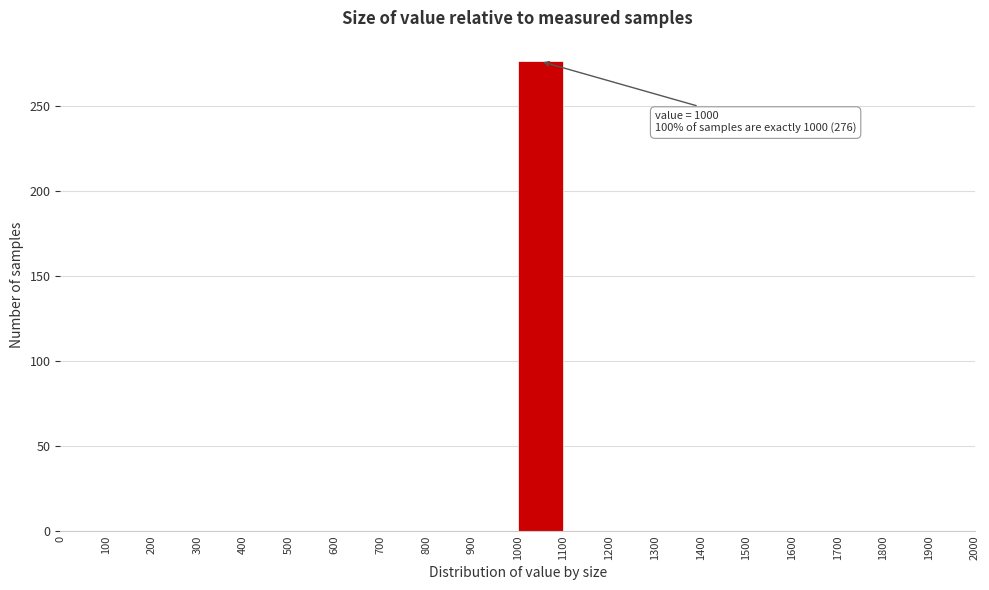

Over which range of the x-axis is the bar tallest?

1000 to 1100